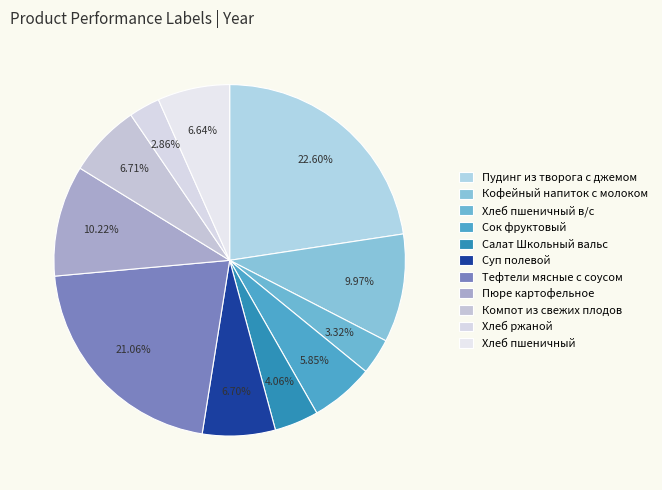

To the nearest percent, what is the combined percentage of Пудинг из творога с джемом and Компот из свежих плодов?

29%